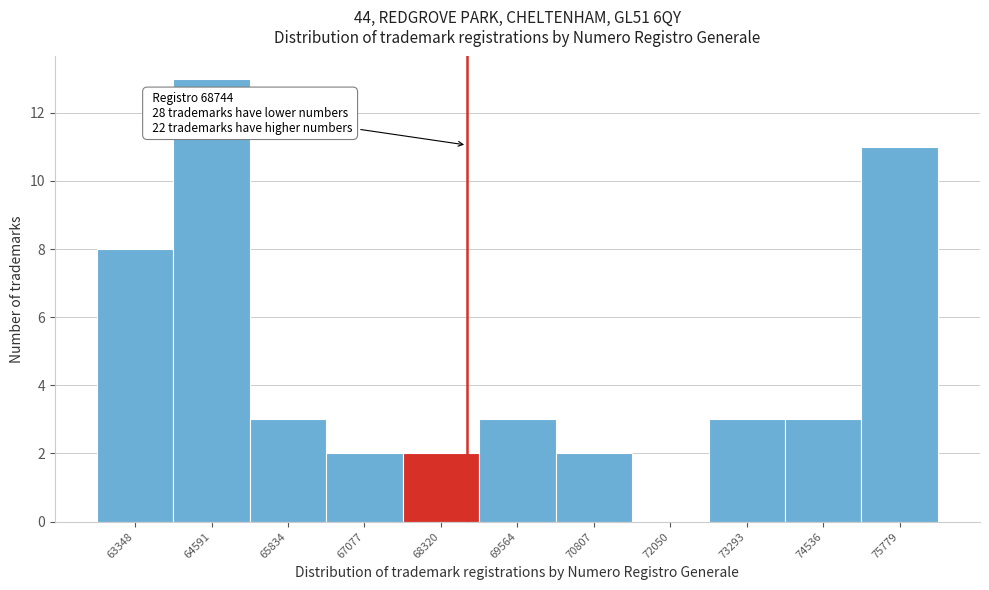

Which range on the x-axis has the tallest bar?

64000 to 65200